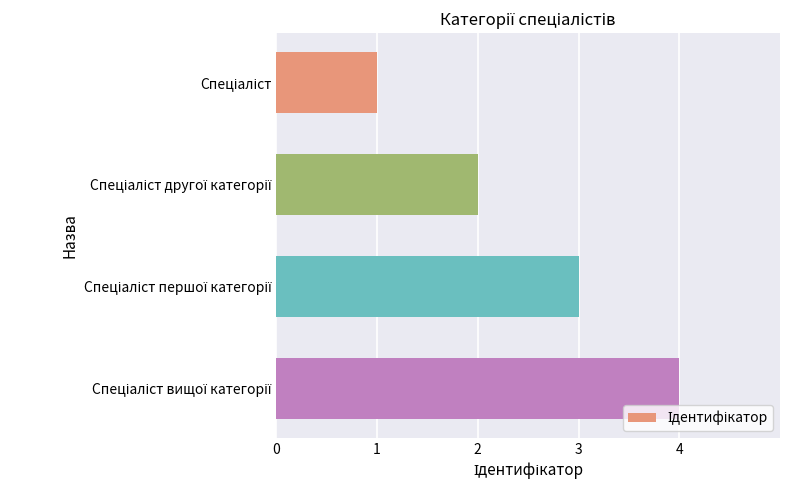

Count the number of categories in the chart.

4